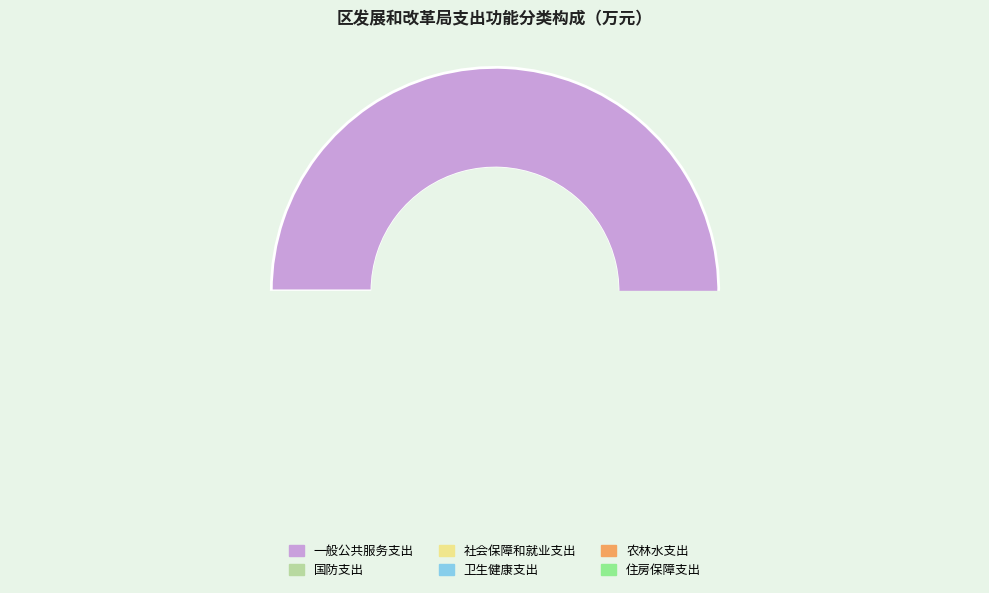

How many slices are in this pie chart?

6